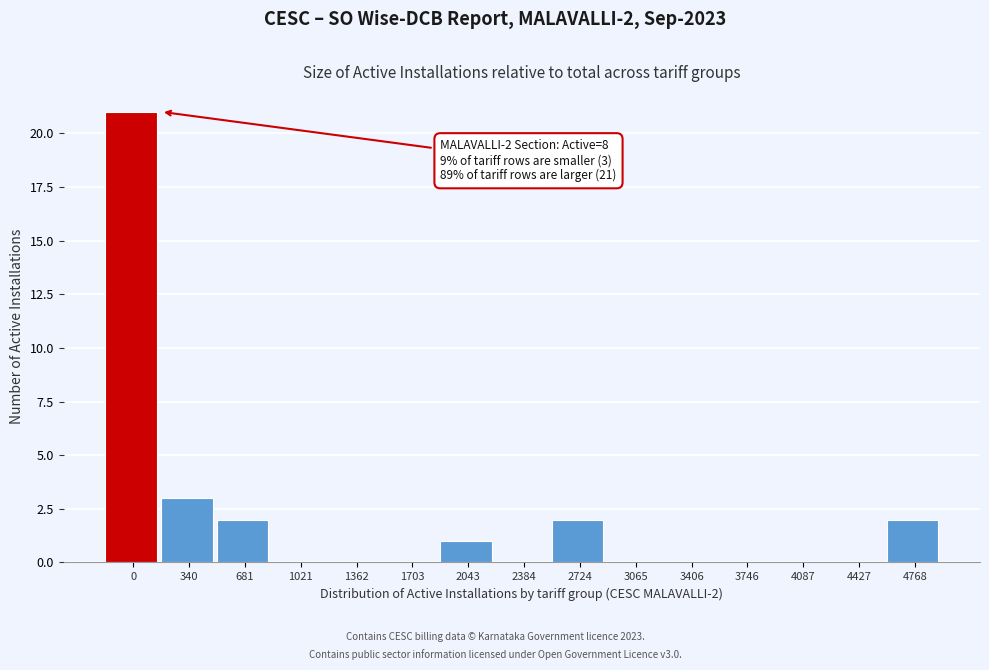

Reading left to right, what are all the values shown in this chart?

0=21	340=3	681=2	1021=0	1362=0	1703=0	2043=1	2384=0	2724=2	3065=0	3406=0	3746=0	4087=0	4427=0	4768=2